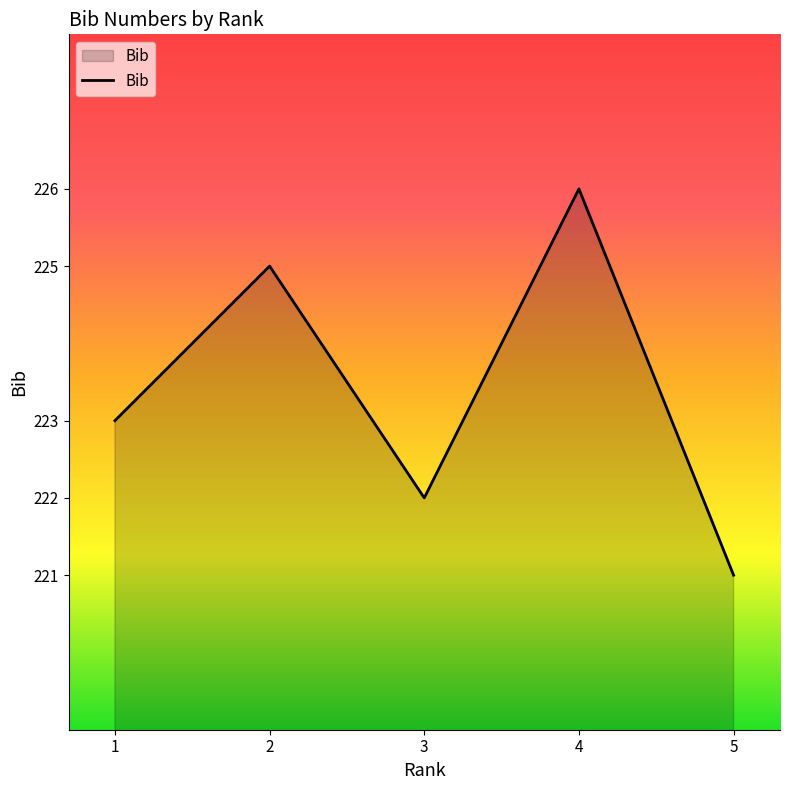

At which label is the value closest to 223?

1